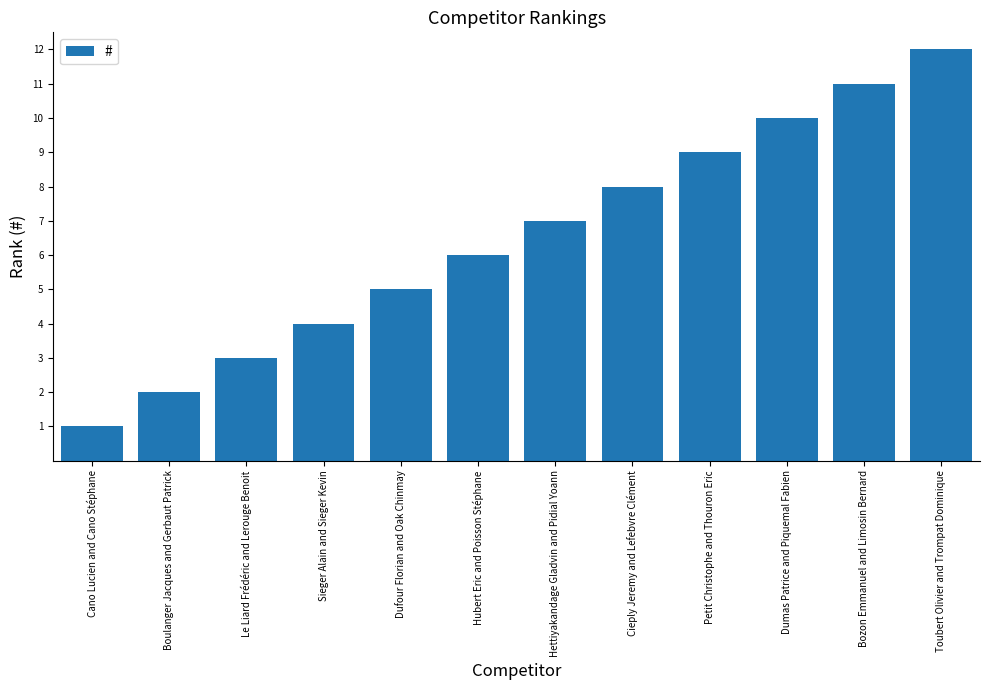

At which category does the chart reach its peak across all series?

Toubert Olivier and Trompat Dominique